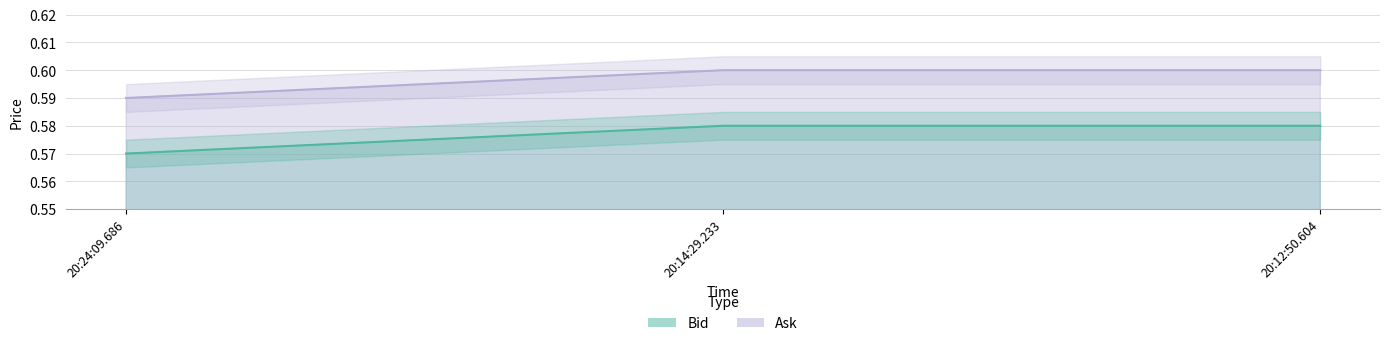

What value does the Bid series have at 20:24:09.686?

0.6